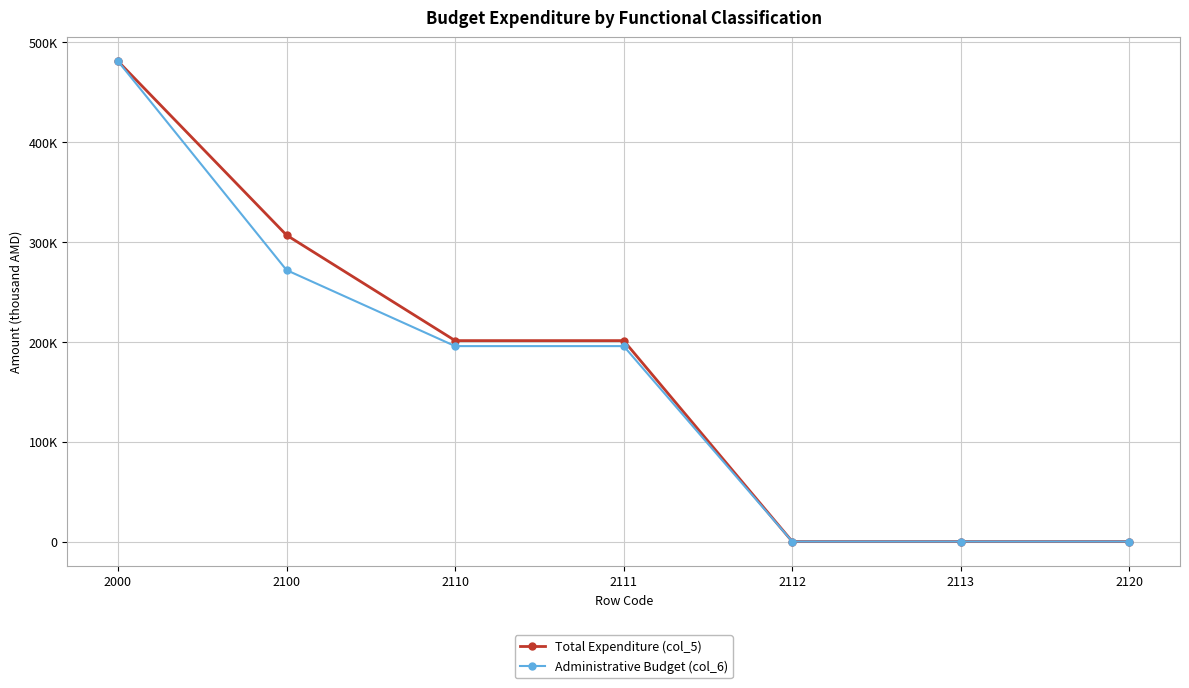

Is the value of Administrative Budget (col_6) at 2112 greater than the value of Total Expenditure (col_5) at 2110?

No